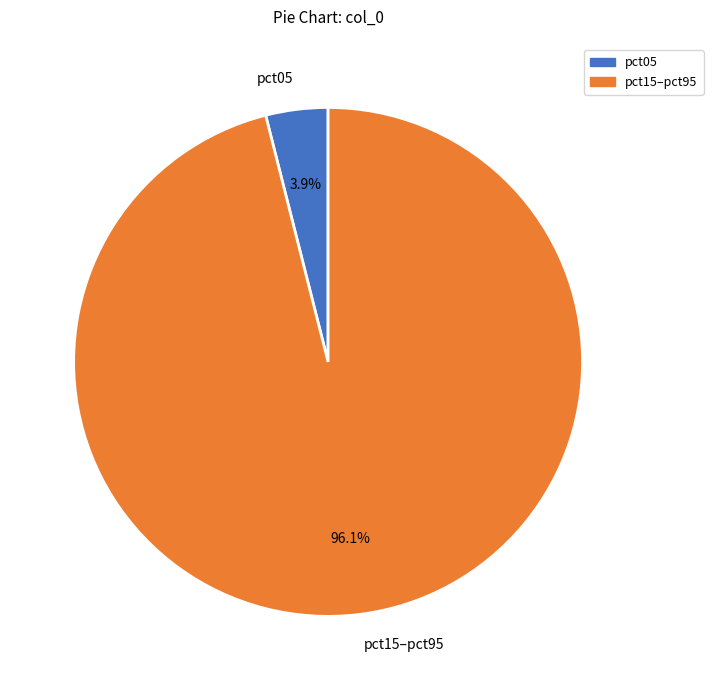

Which has a higher value, pct05 or pct15–pct95?

pct15–pct95